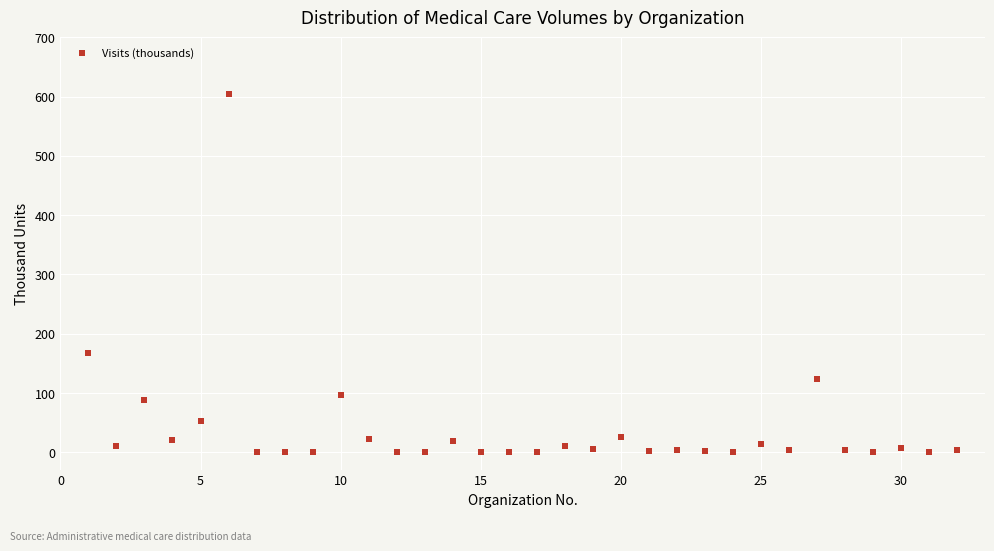

What is the range of Y values (max minus min)?

604.3